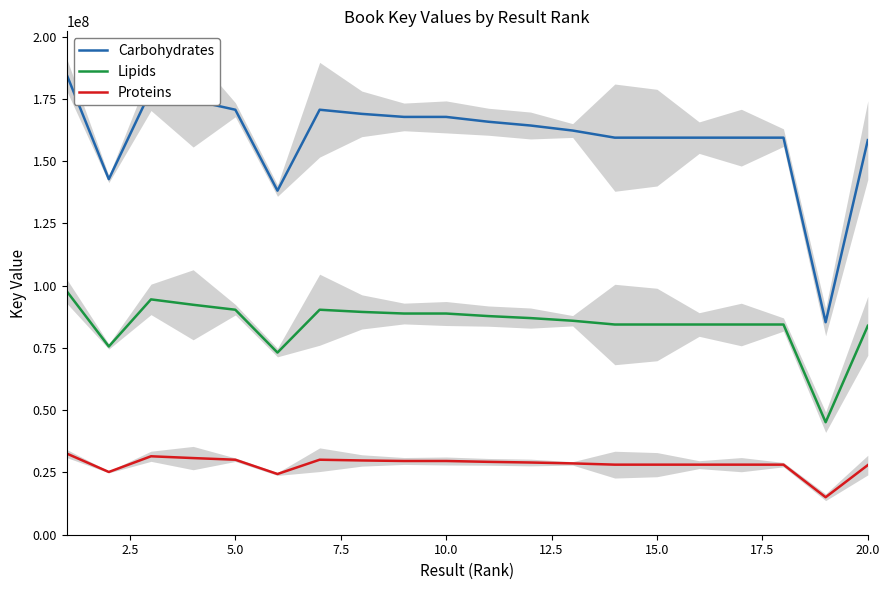

What is the minimum value for Lipids?

45180796.5